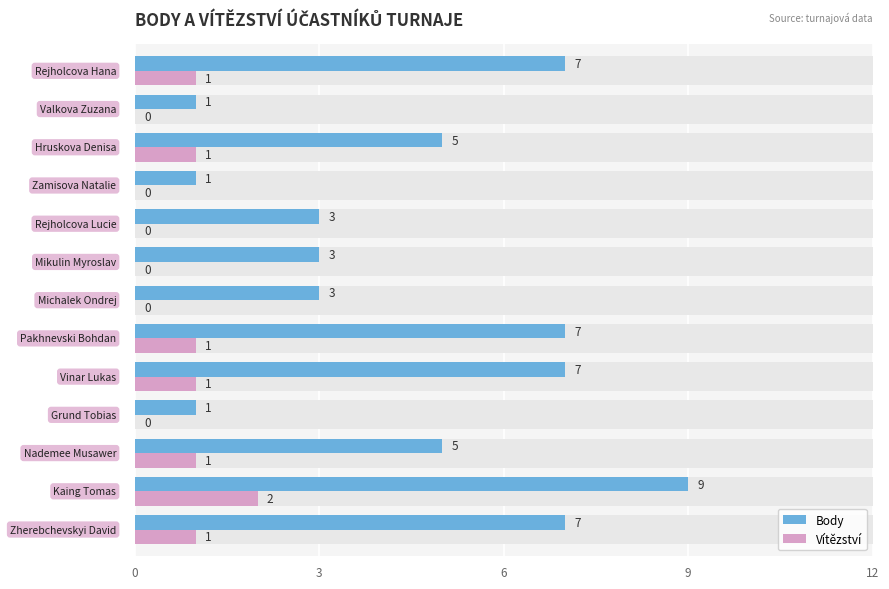

What is the total value across all series at 6?

6